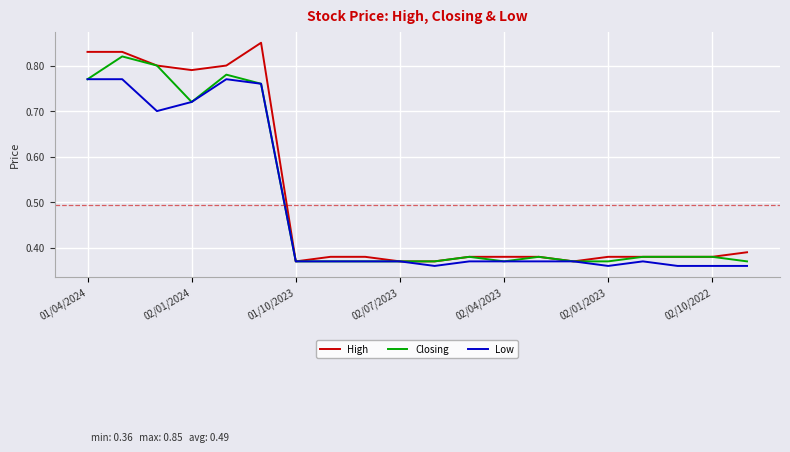

What is the sum of all Closing values?

9.9